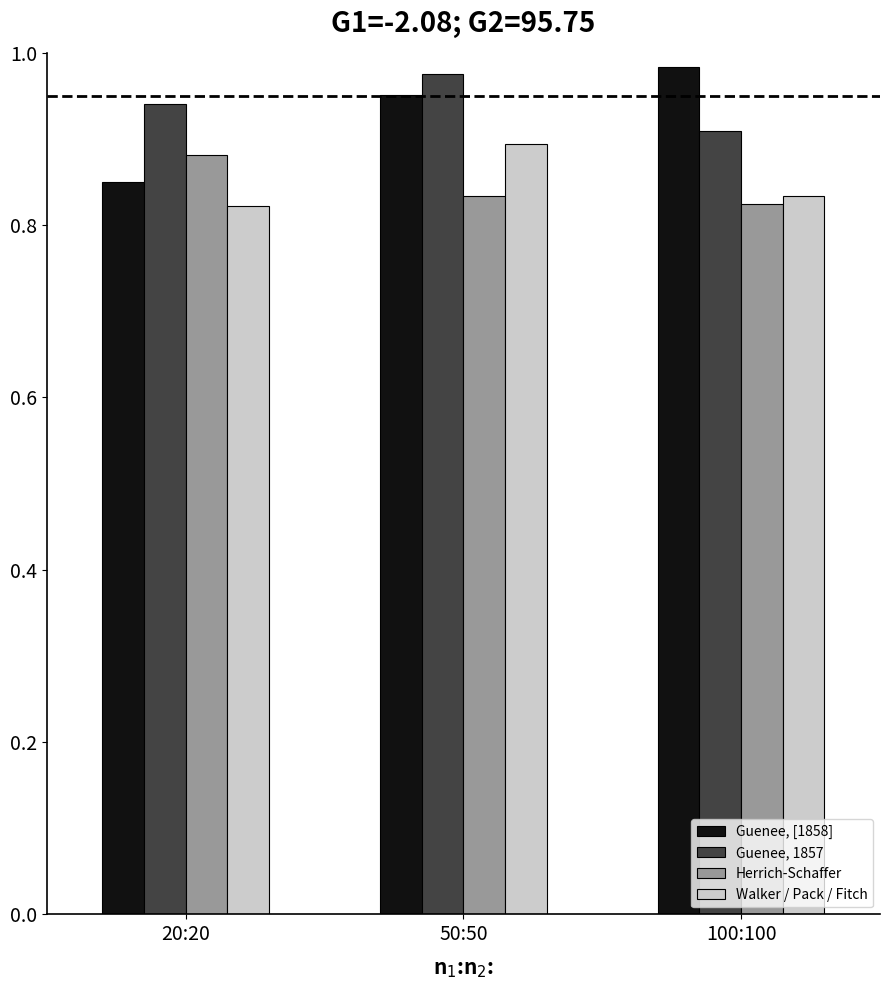

What is the spread (max minus min) of values at 50:50?

0.1